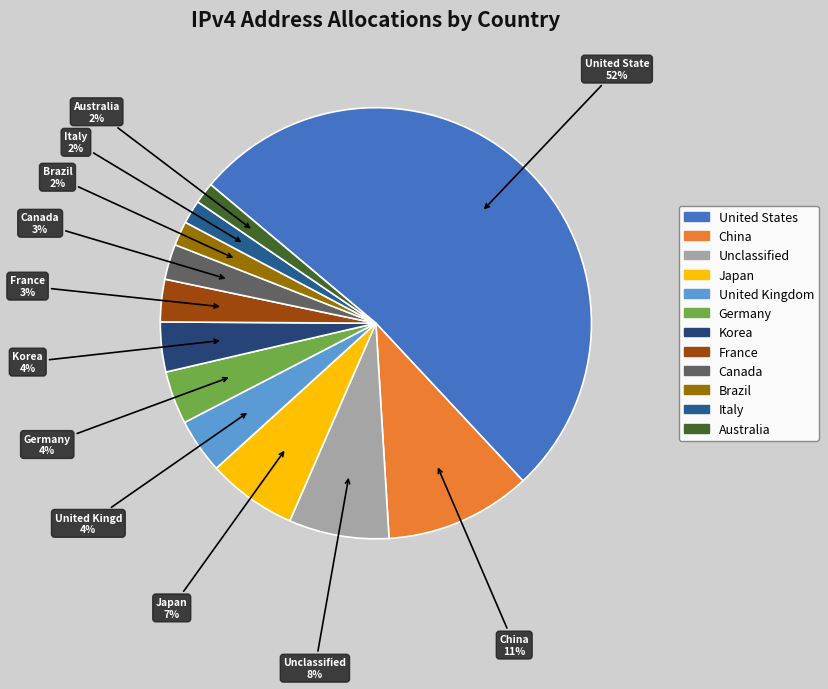

Count the number of slices in the pie.

12